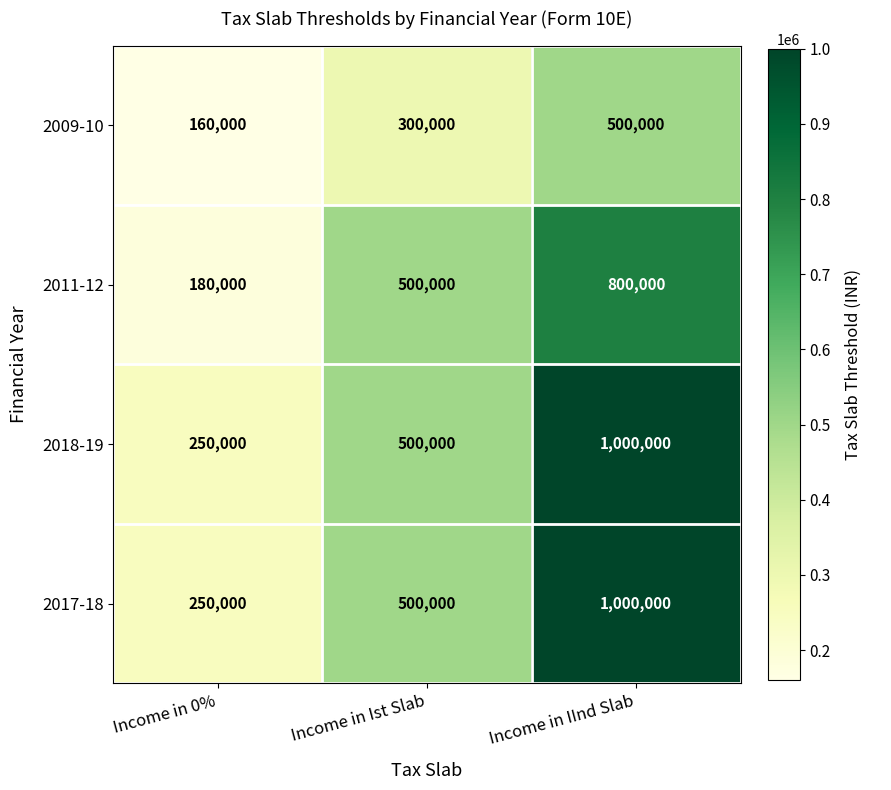

Rank the categories by 2011-12 value from highest to lowest.

Income in IInd Slab, Income in Ist Slab, Income in 0%